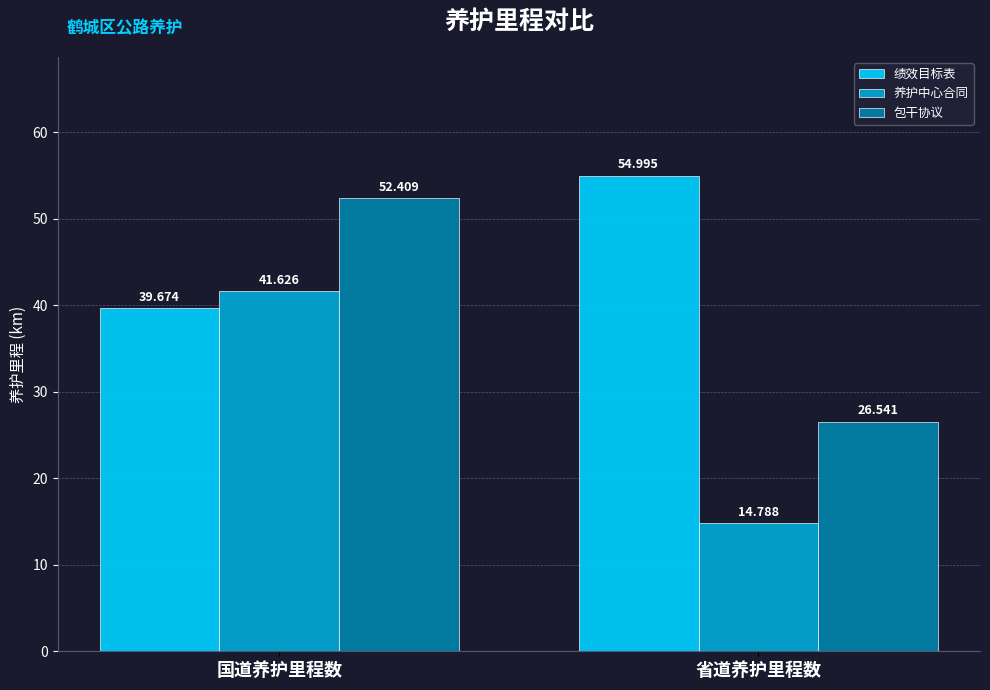

At which category is the sum across all series the highest?

国道养护里程数